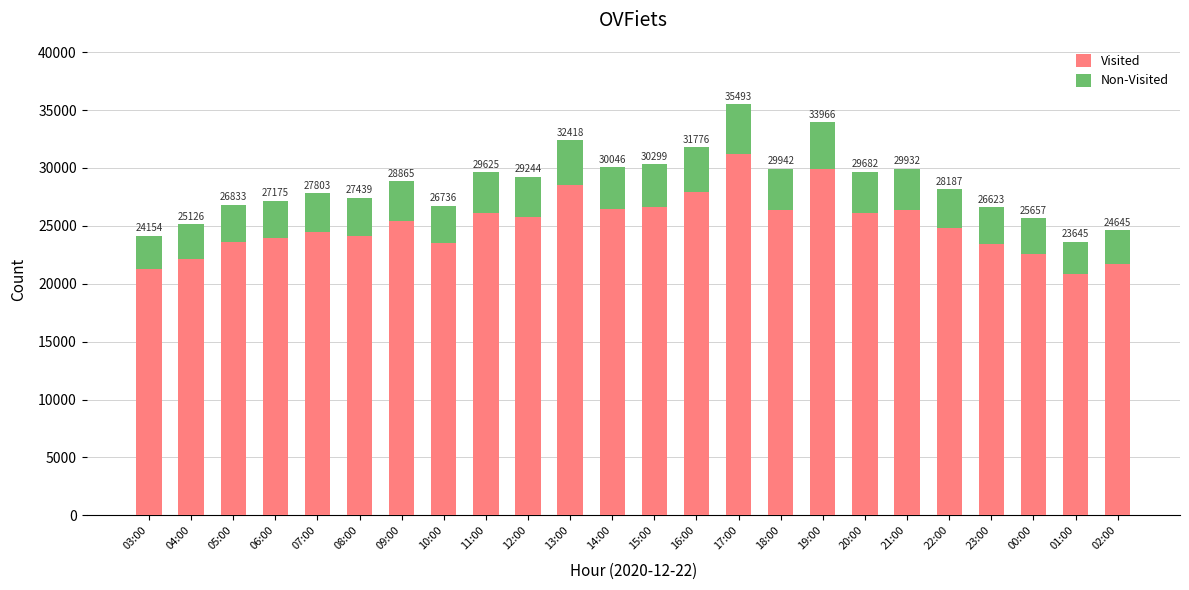

How many bars are there in total?

24